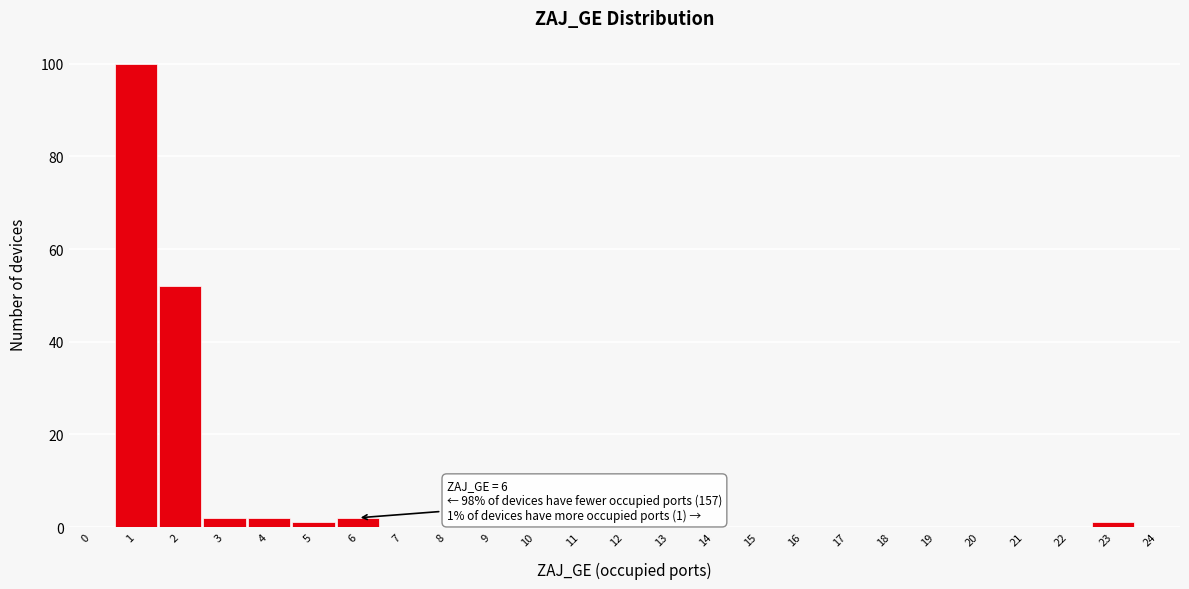

Over which range of the x-axis is the bar tallest?

0.5 to 1.5